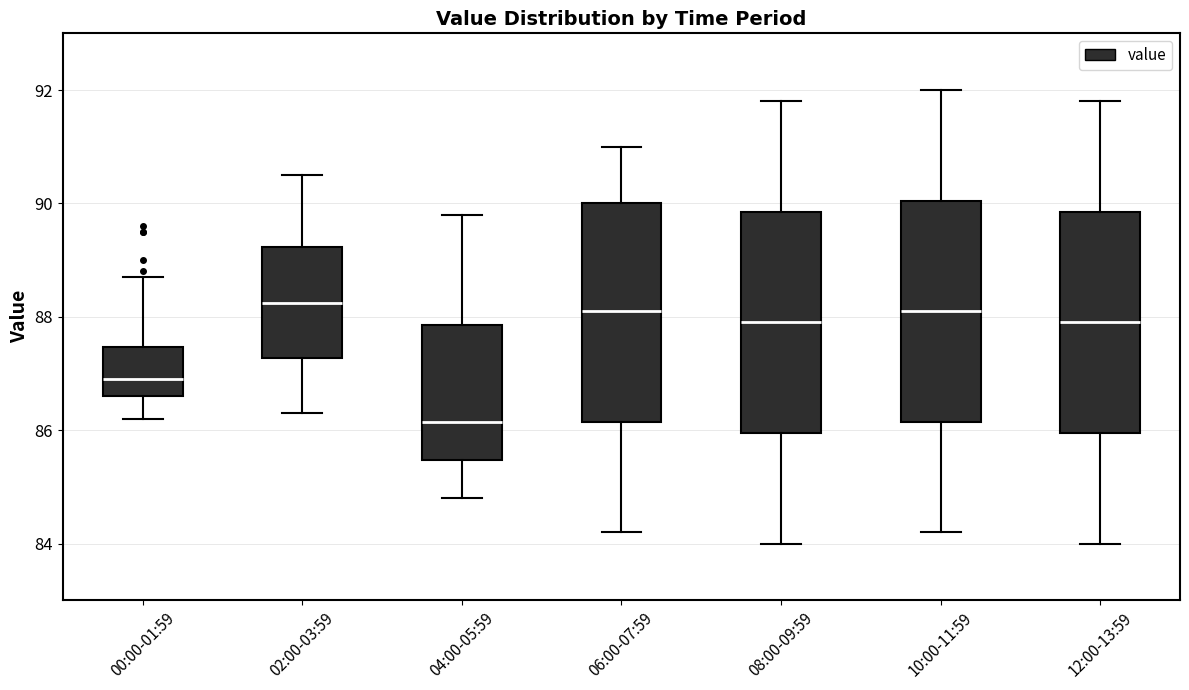

Which box has the lowest median line?

04:00-05:59